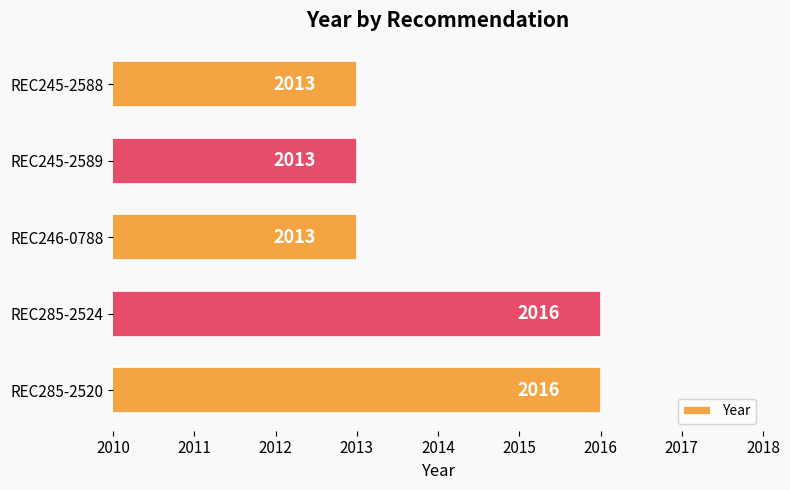

What is the ratio of the value at REC285-2520 to the value at REC245-2589?

1.0